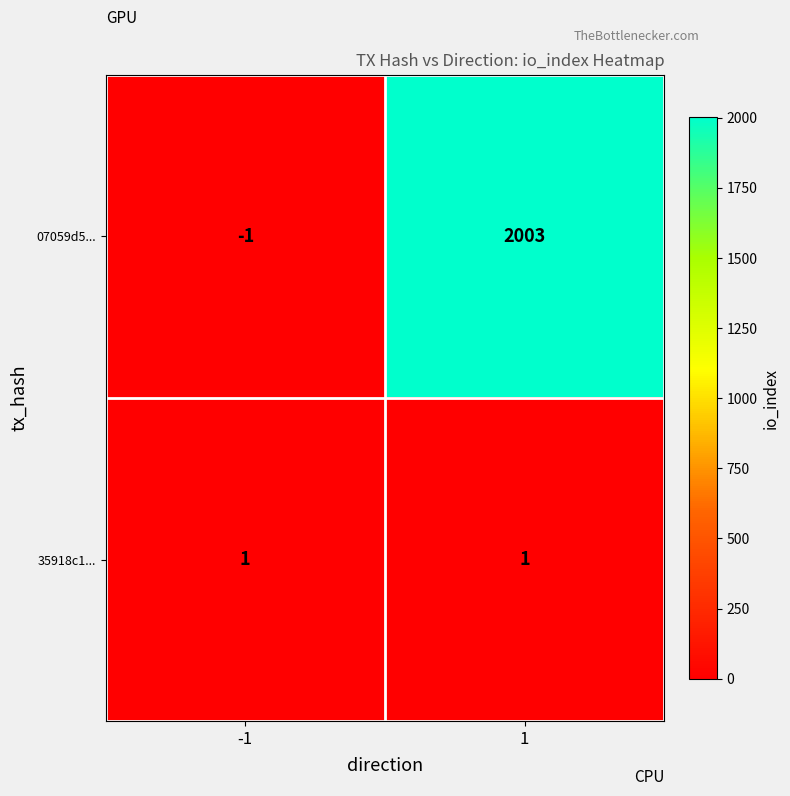

Reading left to right, list all the values displayed in this chart.

07059d5...: -1	2003
35918c1...: 1	1